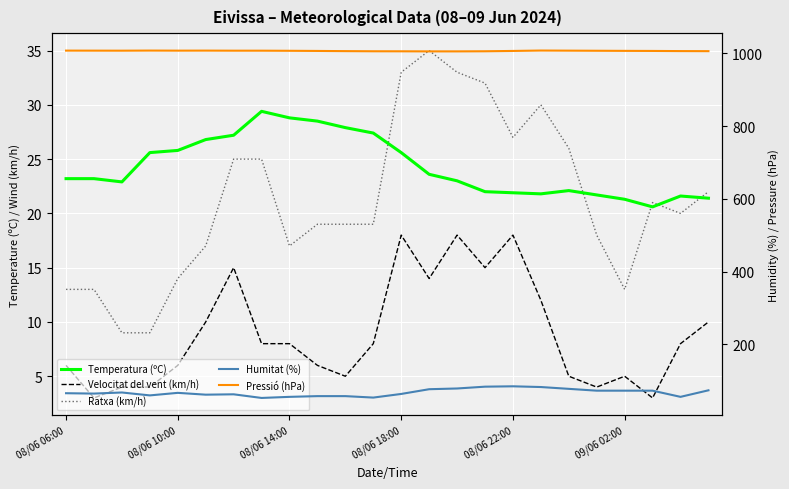

True or false: Temperatura (ºC) has a value of 29.4 at 7.

True